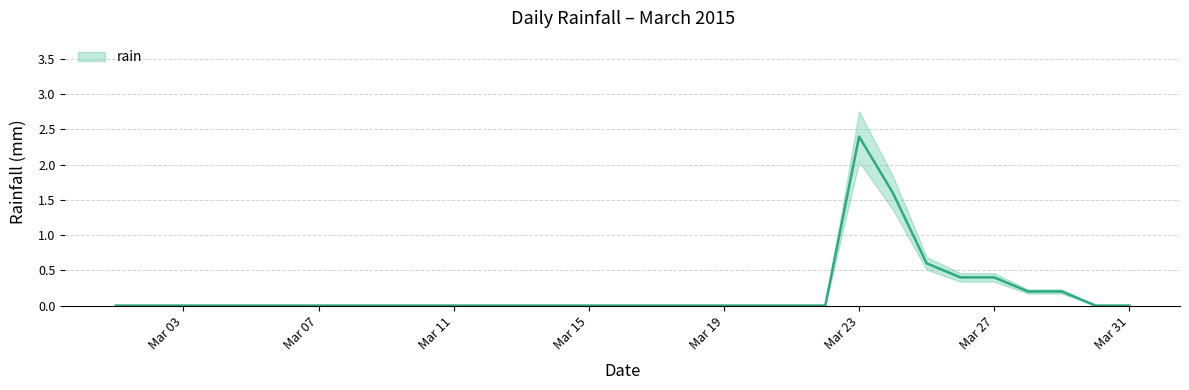

What is the sum of all values?

5.8